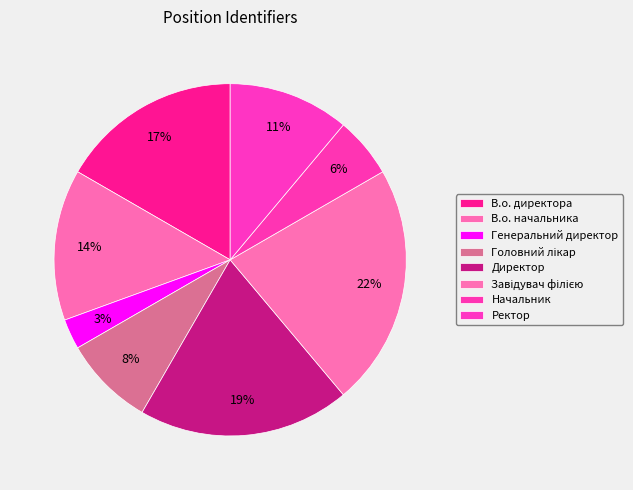

The Директор slice represents 19% of the pie. True or false?

True